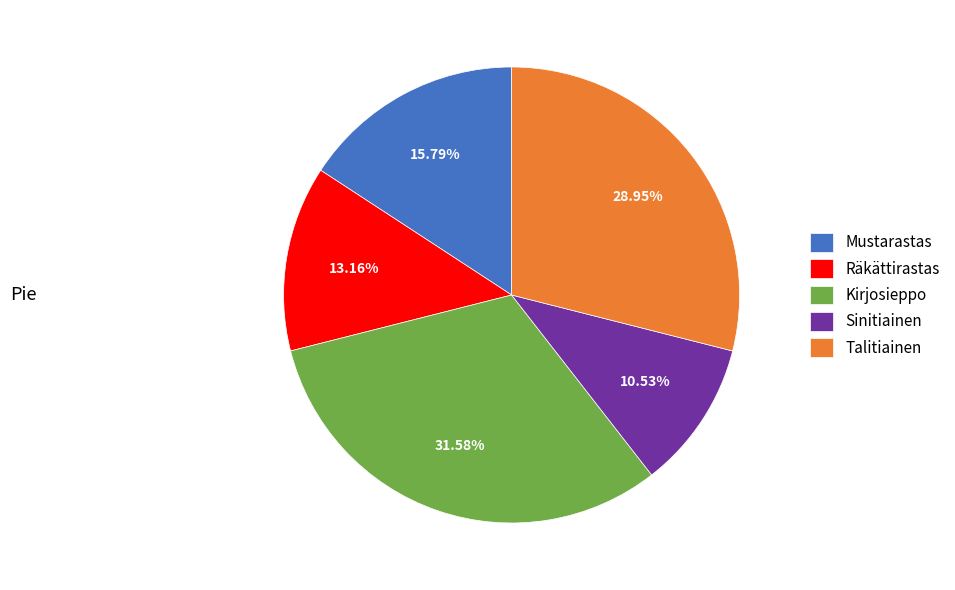

Between Räkättirastas and Mustarastas, which is larger?

Mustarastas